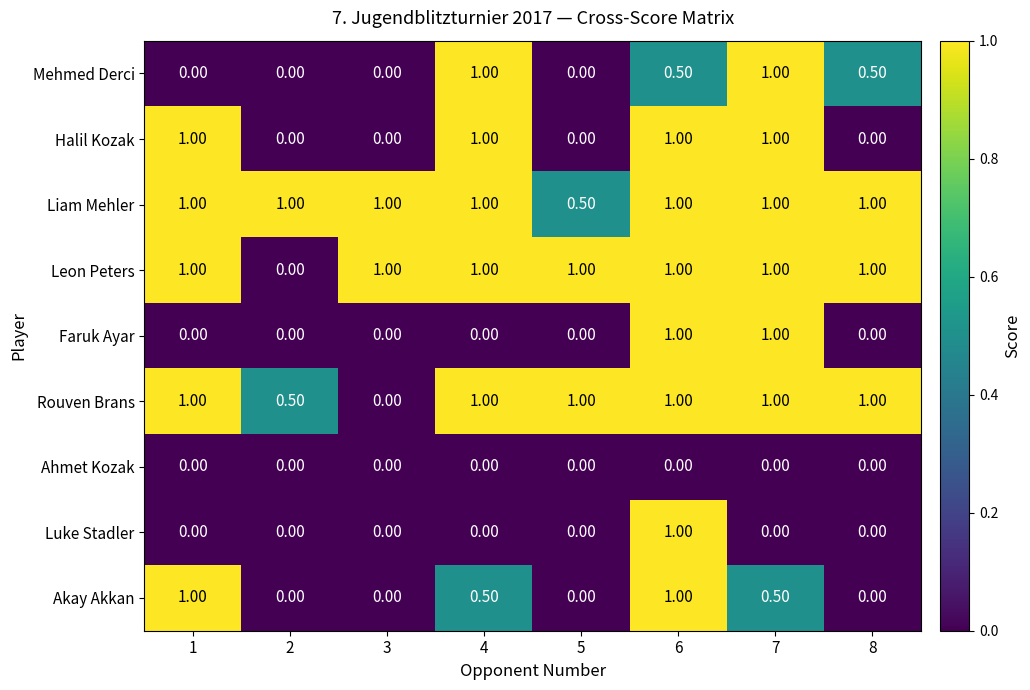

At how many categories does at least one series exceed 0?

8